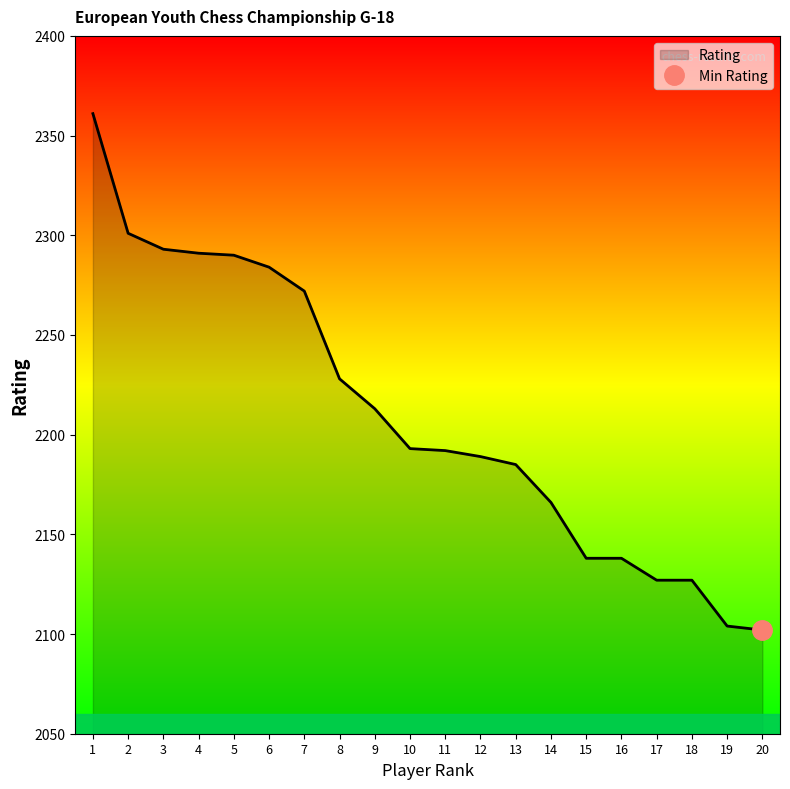

Is it true that Rating equals 2272 at 7?

True